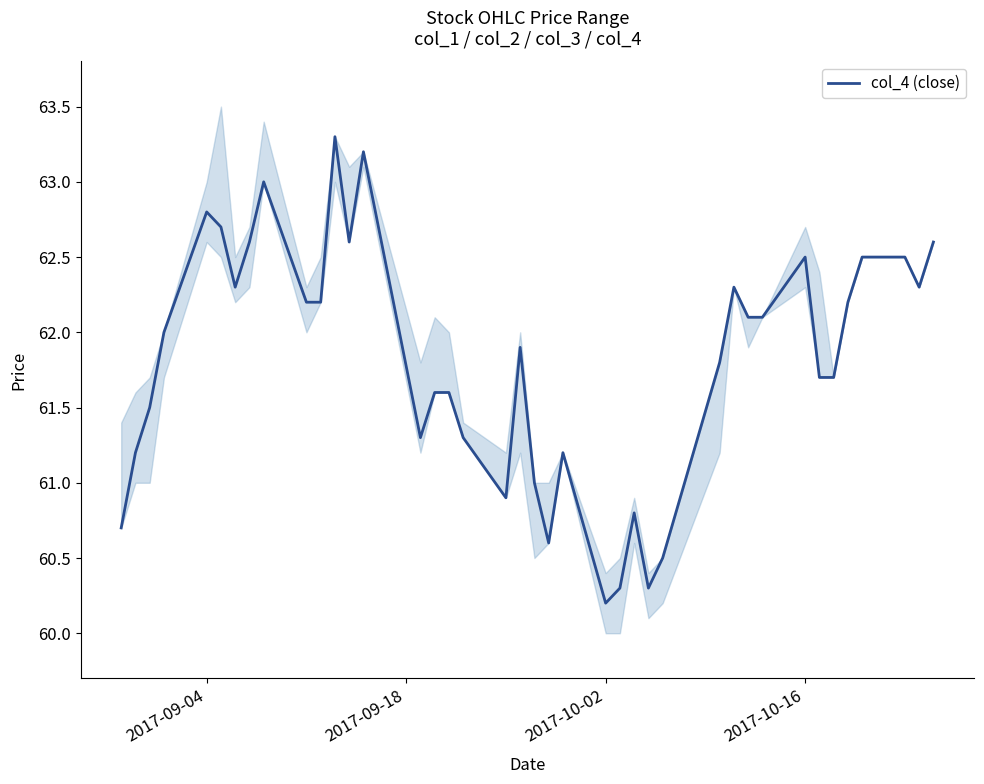

Where is the first local maximum?

2017-09-04